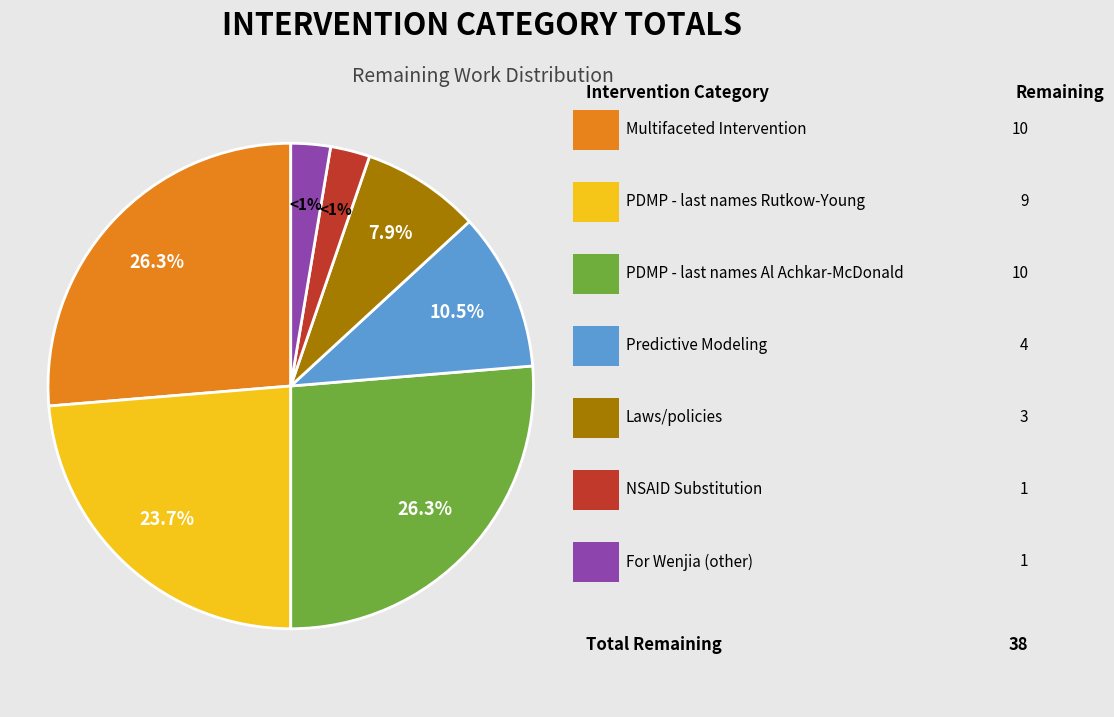

What is the ratio of the value at Laws/policies to the value at Predictive Modeling?

0.8